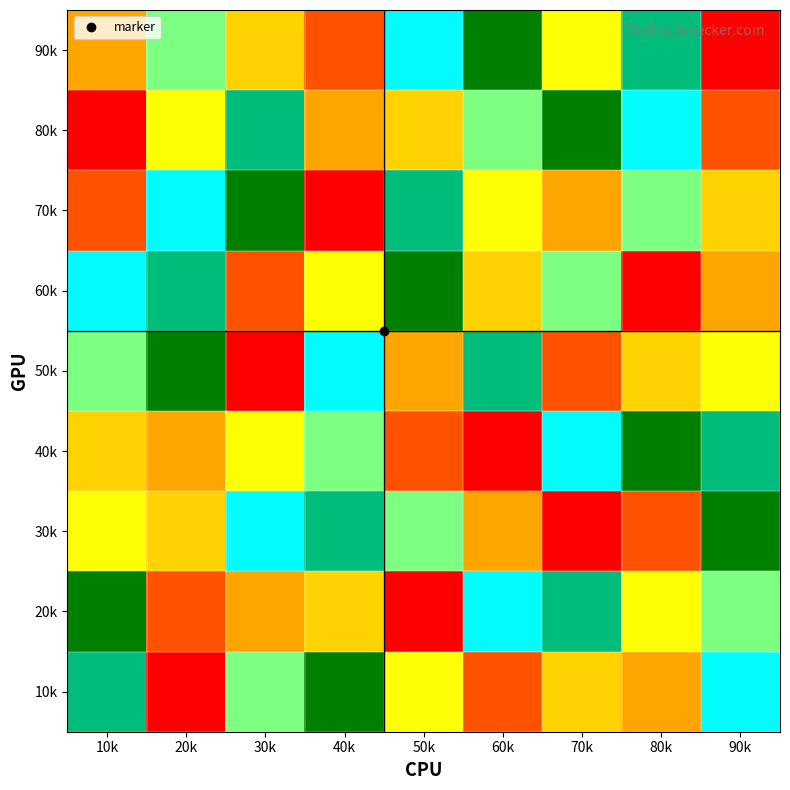

What is the total value across all series at 50k?

45